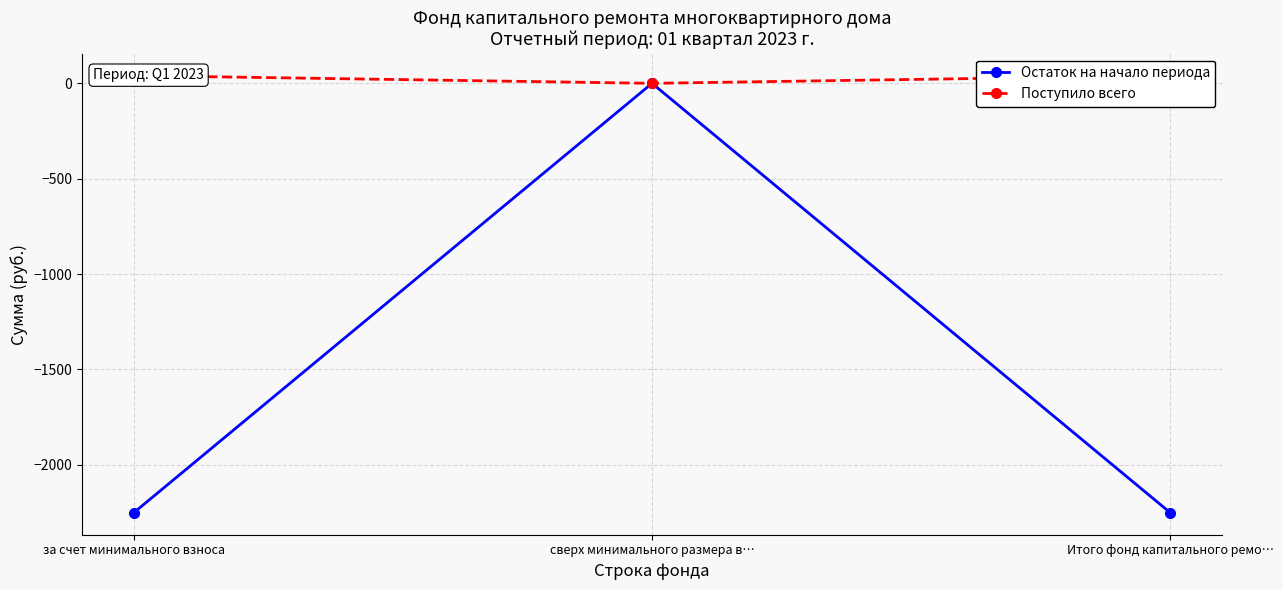

What are all the series names shown in the legend?

Остаток на начало периода, Поступило всего